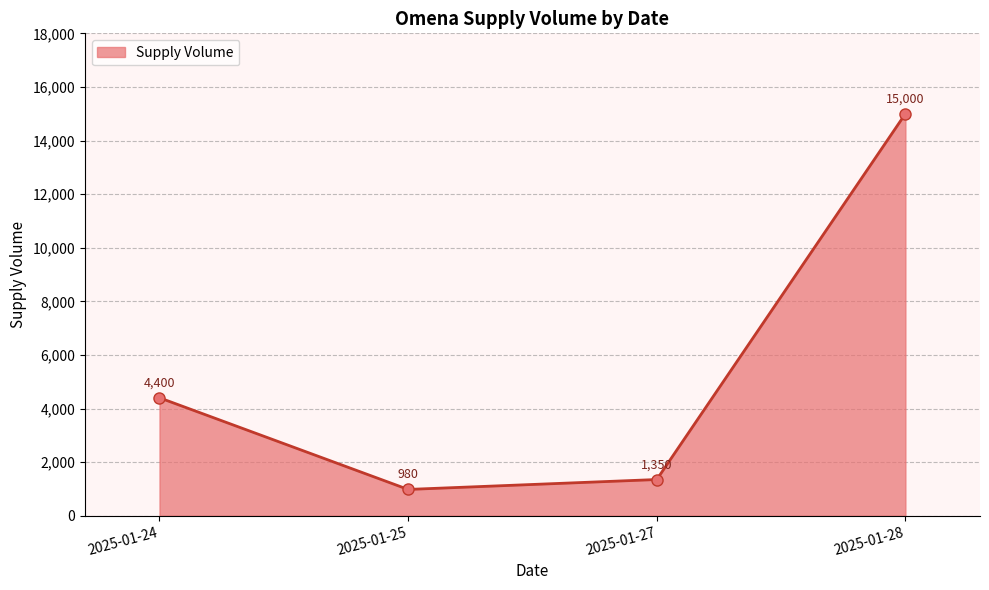

Reading left to right, extract all data points from this chart.

4400	980	1350	15000